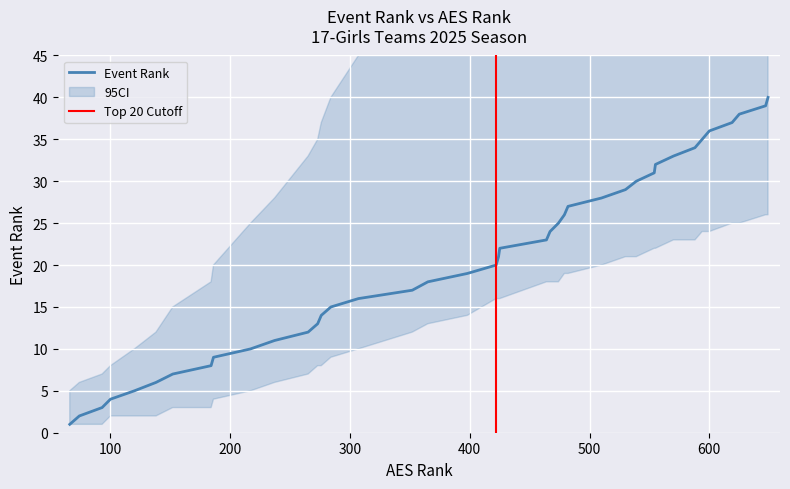

What is the maximum value shown in the chart?

40